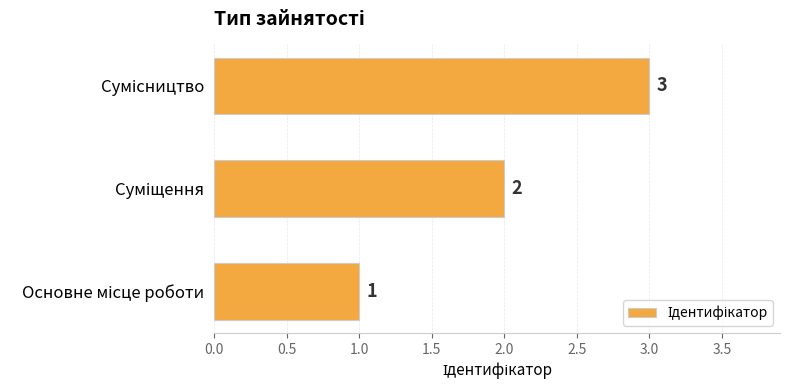

What is the minimum value shown in the chart?

1